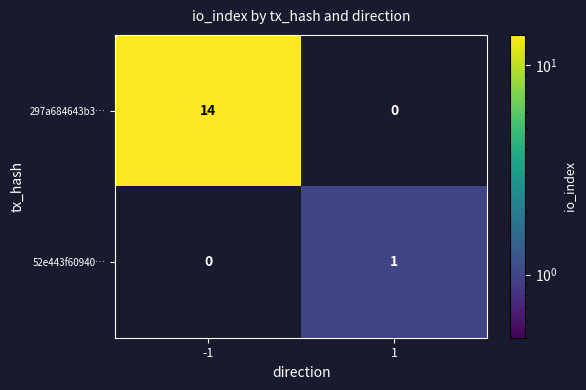

Which series has the largest total across all categories?

297a684643b3…